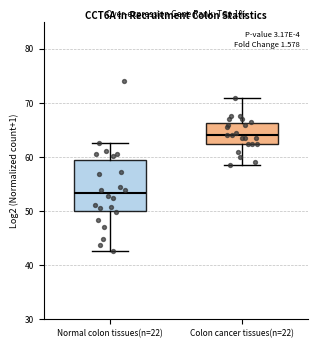

Where is the upper edge of the box for Normal colon tissues(n=22) on the y-axis? The values are not printed on the chart, so give them approximately, as read against the axis.

59